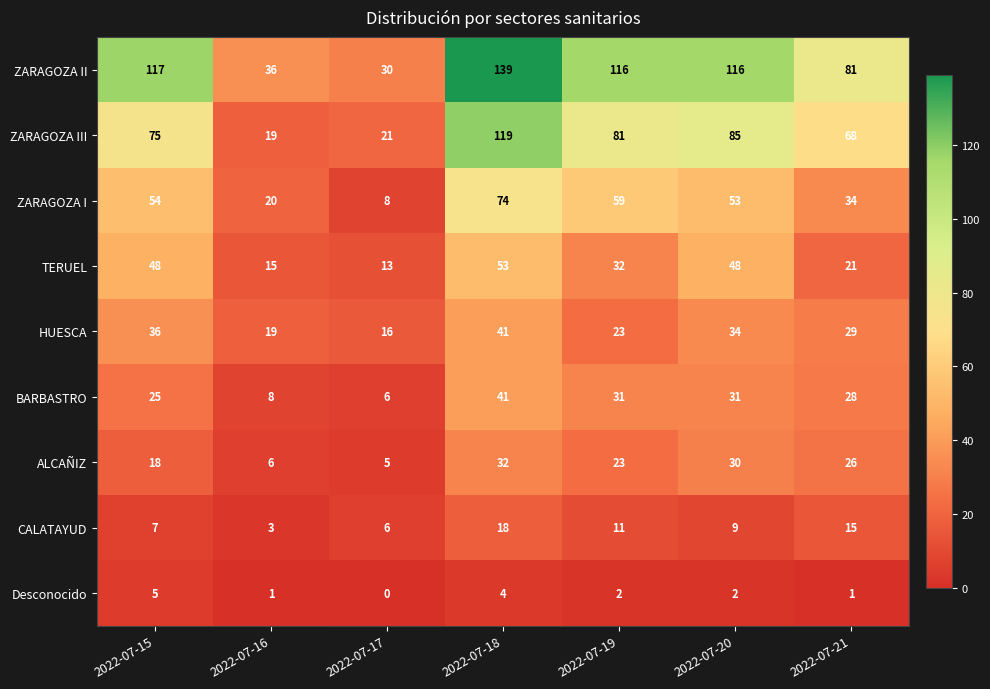

Where is ZARAGOZA III nearest to the value 69?

2022-07-21